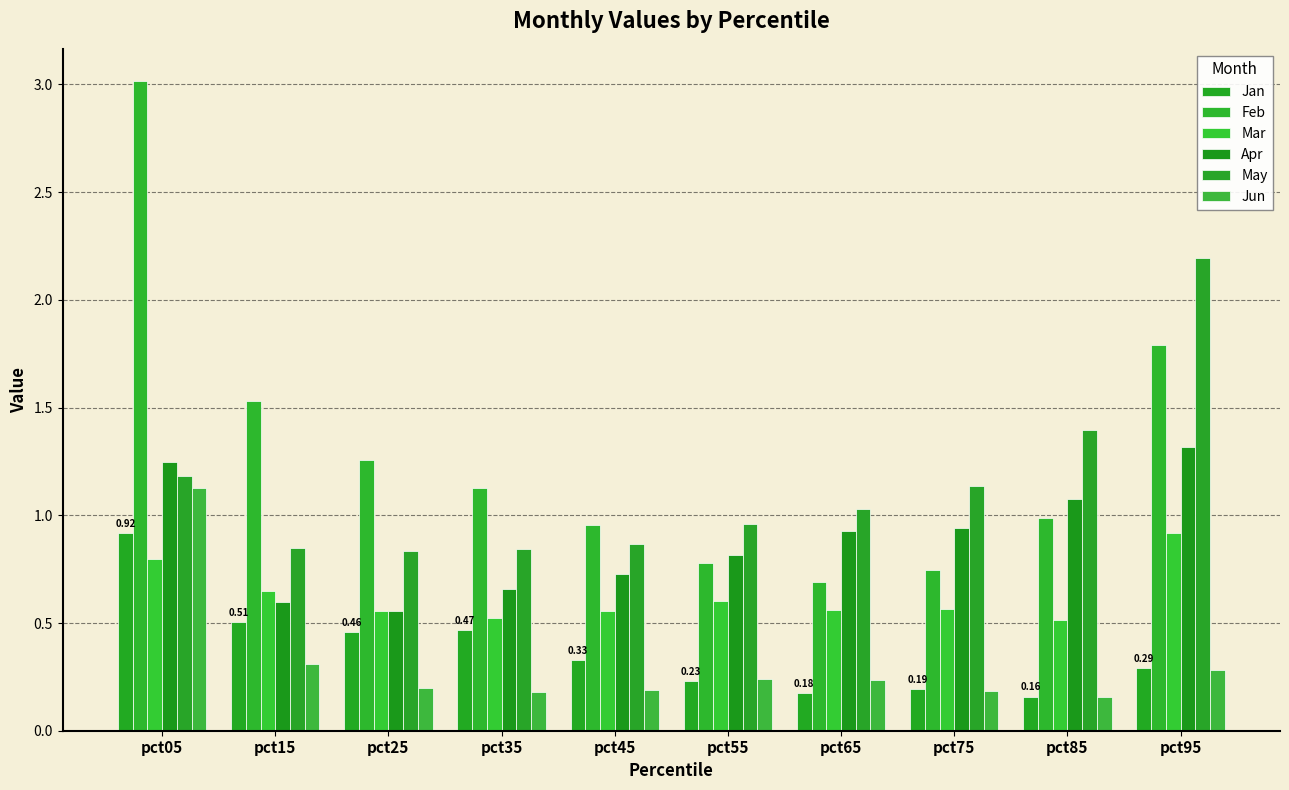

Rank the categories by Mar value from highest to lowest.

pct95, pct05, pct15, pct55, pct75, pct65, pct25, pct45, pct35, pct85